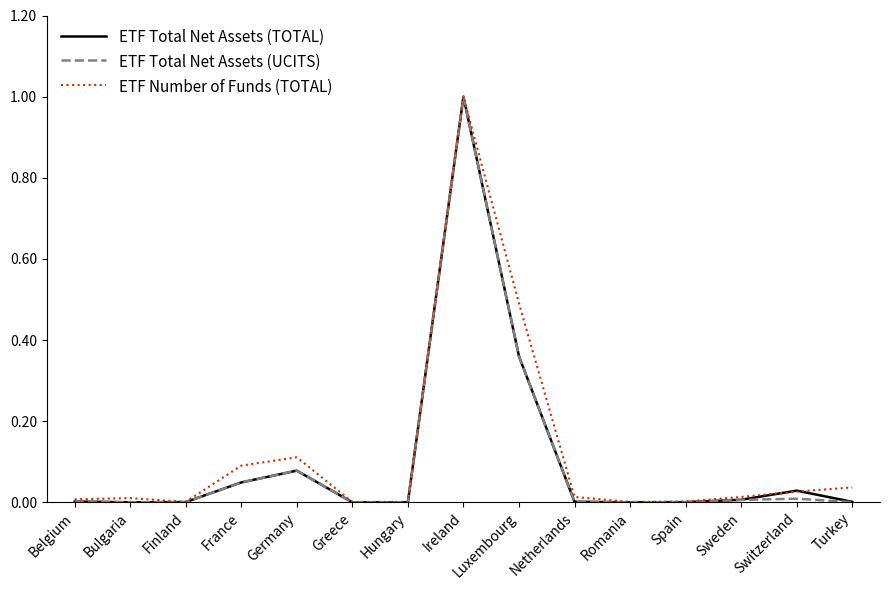

What position from the right is Bulgaria?

14